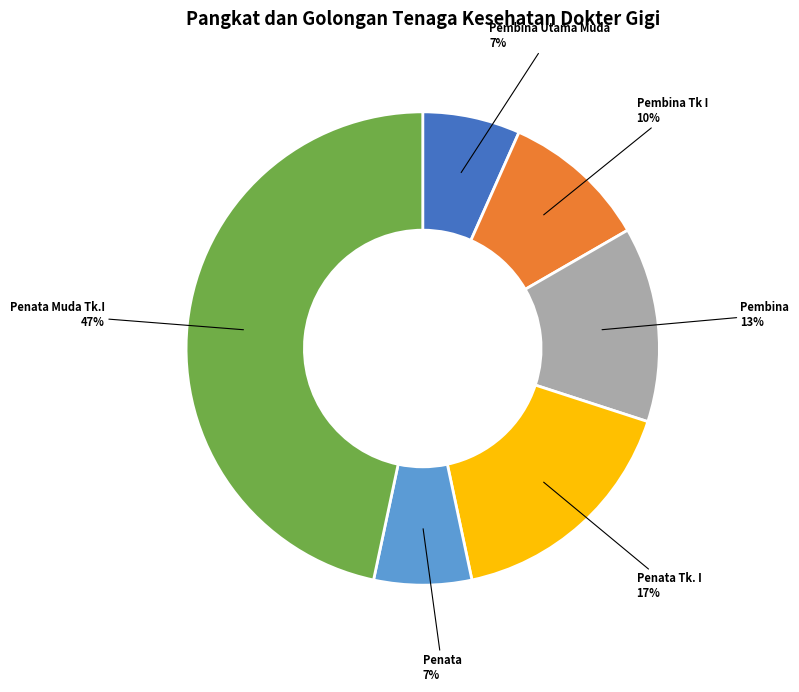

To the nearest percent, what percentage of the pie is Penata Tk. I?

17%